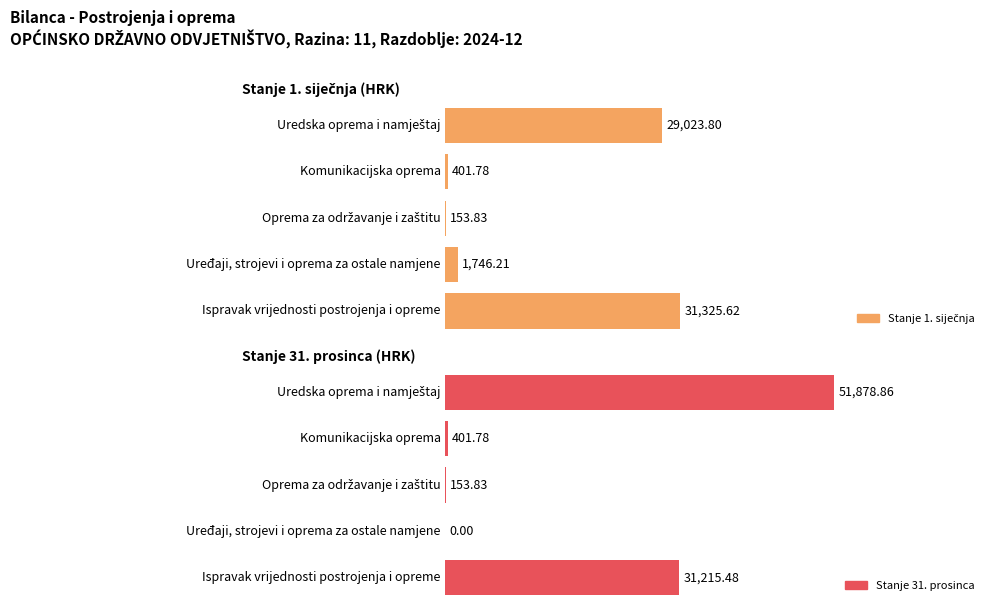

How many data points in Stanje 31. prosinca are less than 401?

2